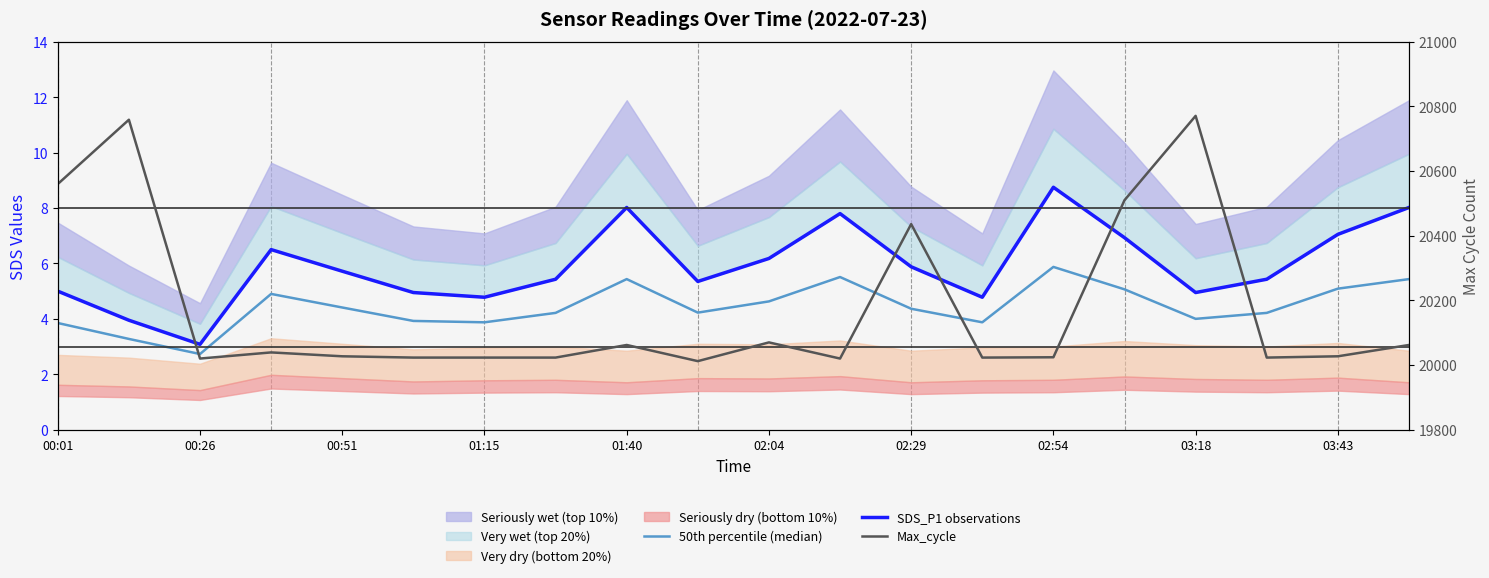

What is the highest value of the Max_cycle series?

20771.0